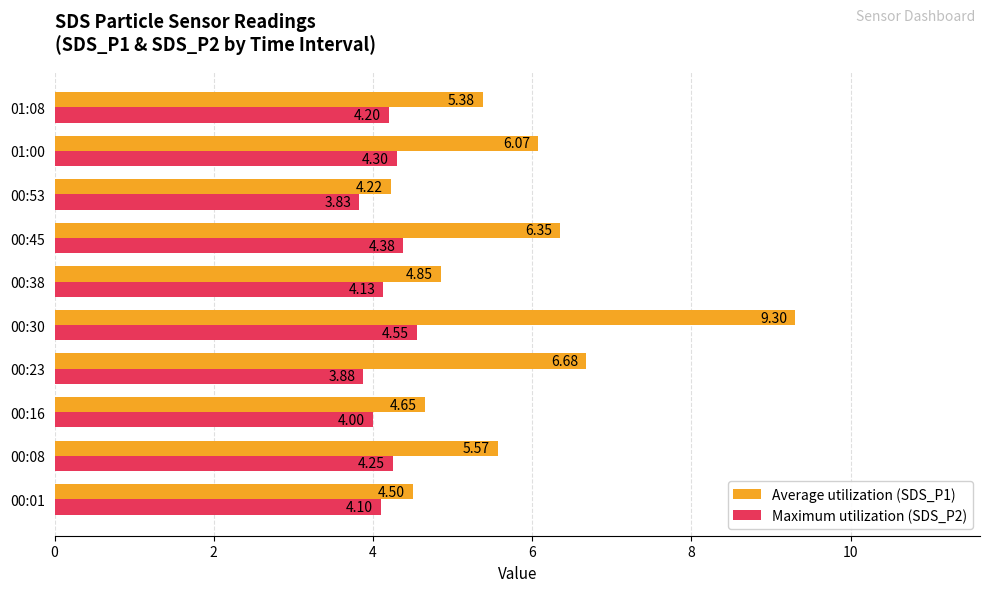

List the labels in order of Maximum utilization (SDS_P2) value, smallest first.

00:53, 00:23, 00:16, 00:01, 00:38, 01:08, 00:08, 01:00, 00:45, 00:30